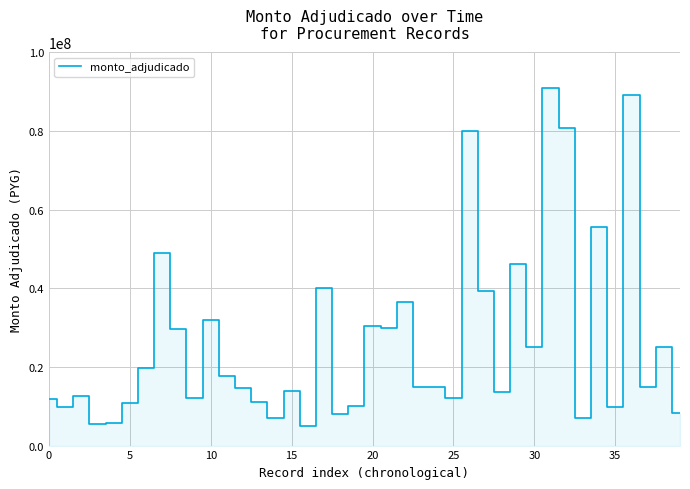

What is the difference between the maximum and minimum values?

85965000